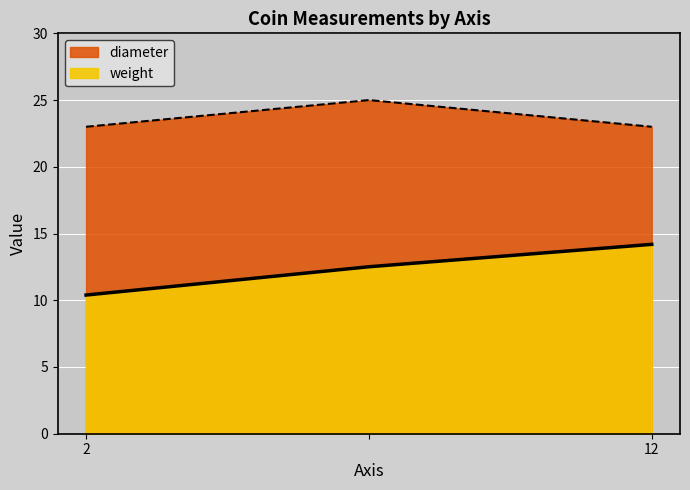

At how many categories does at least one series exceed 18?

3